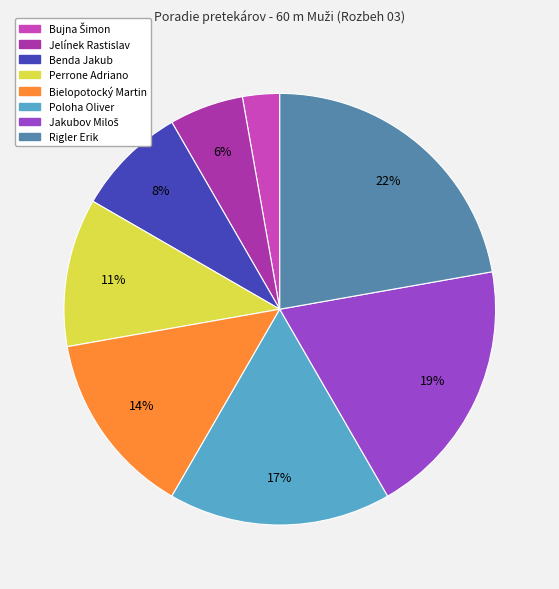

To the nearest percent, what is the difference between the largest and smallest slice percentages?

19%